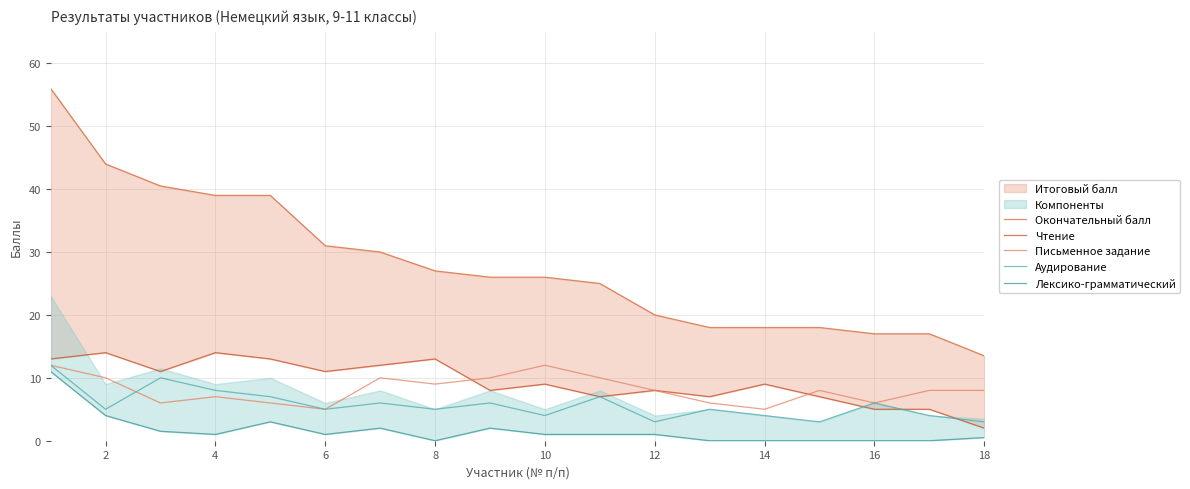

What is the lowest value of the Письменное задание series?

5